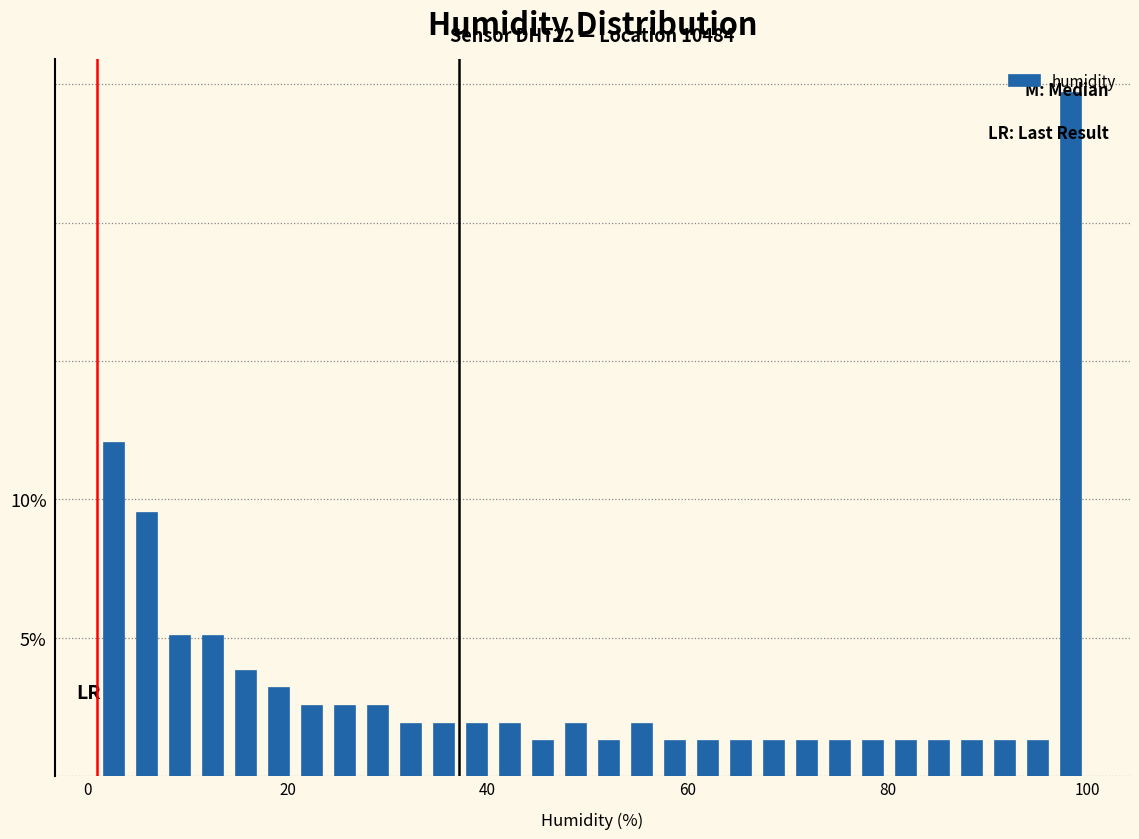

Read against the x-axis, roughly where is the centre of the tallest bar?

98